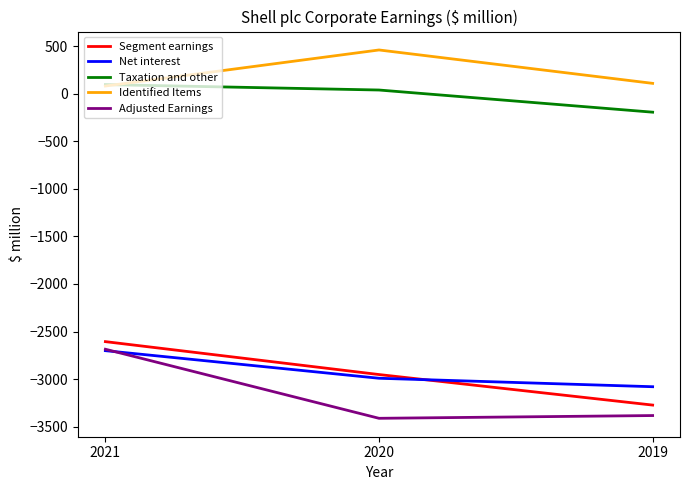

Reading left to right, what are all the values shown in this chart?

Segment earnings: -2606	-2952	-3273
Net interest: -2701	-2991	-3080
Taxation and other: 96	39	-194
Identified Items: 81	460	109
Adjusted Earnings: -2686	-3412	-3383